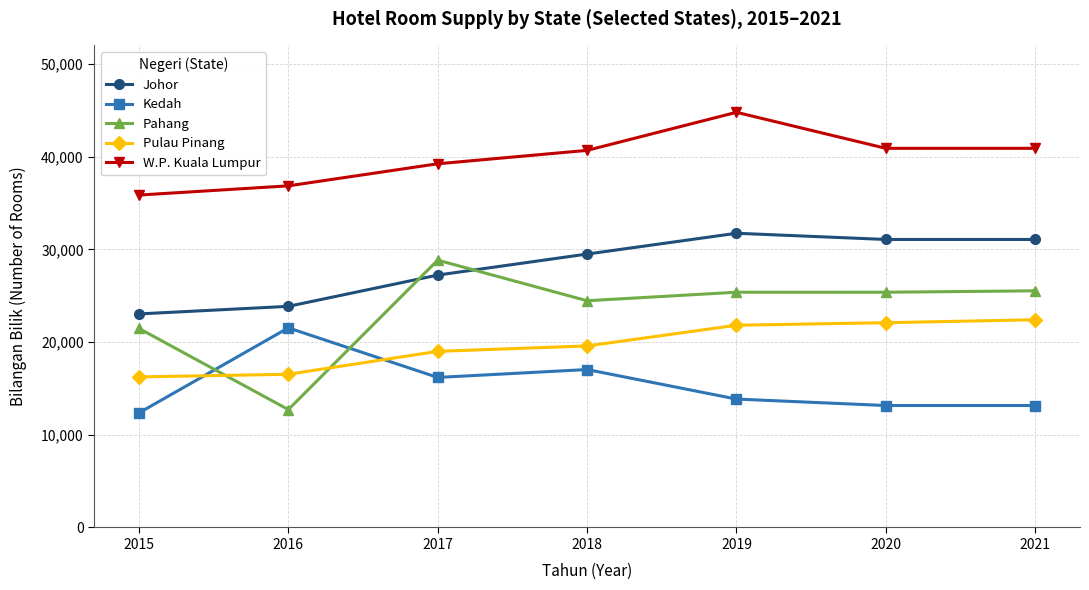

Rank the series by their average value, from lowest to highest.

Kedah, Pulau Pinang, Pahang, Johor, W.P. Kuala Lumpur